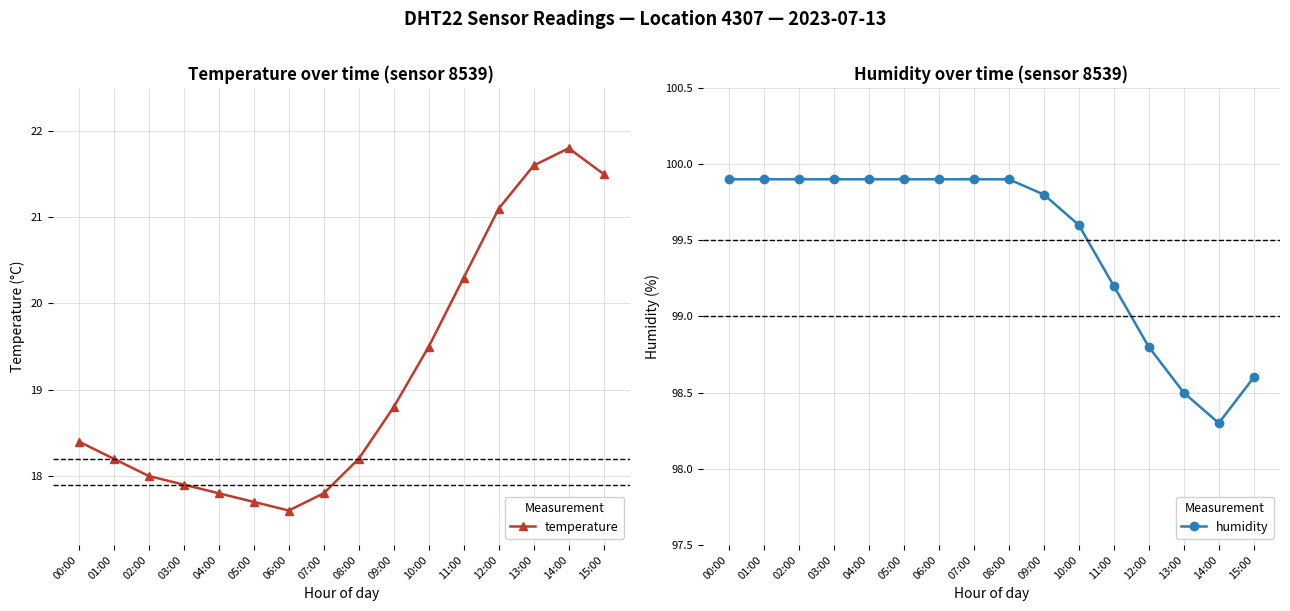

Count the number of data series in this chart.

2